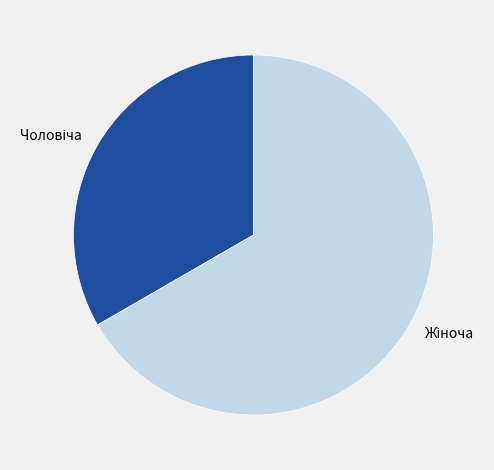

Does any single category account for the majority?

Yes